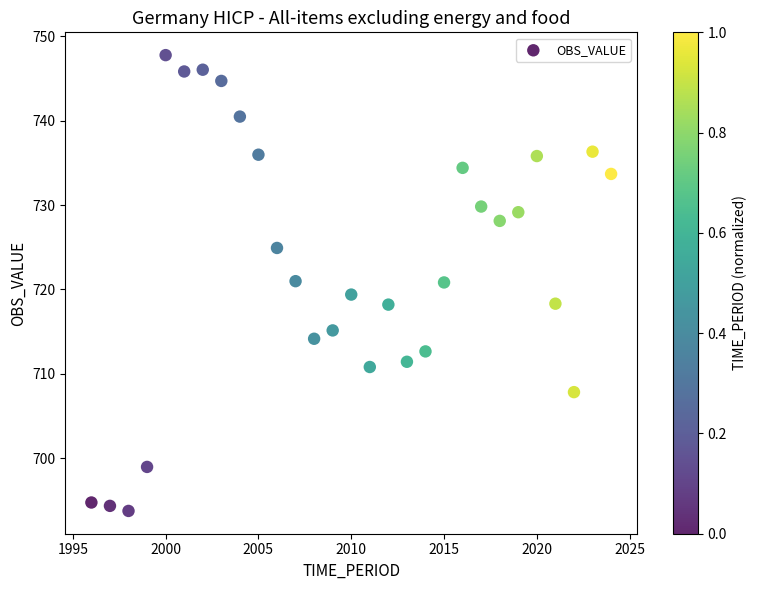

What is the range of Y values (max minus min)?

54.1